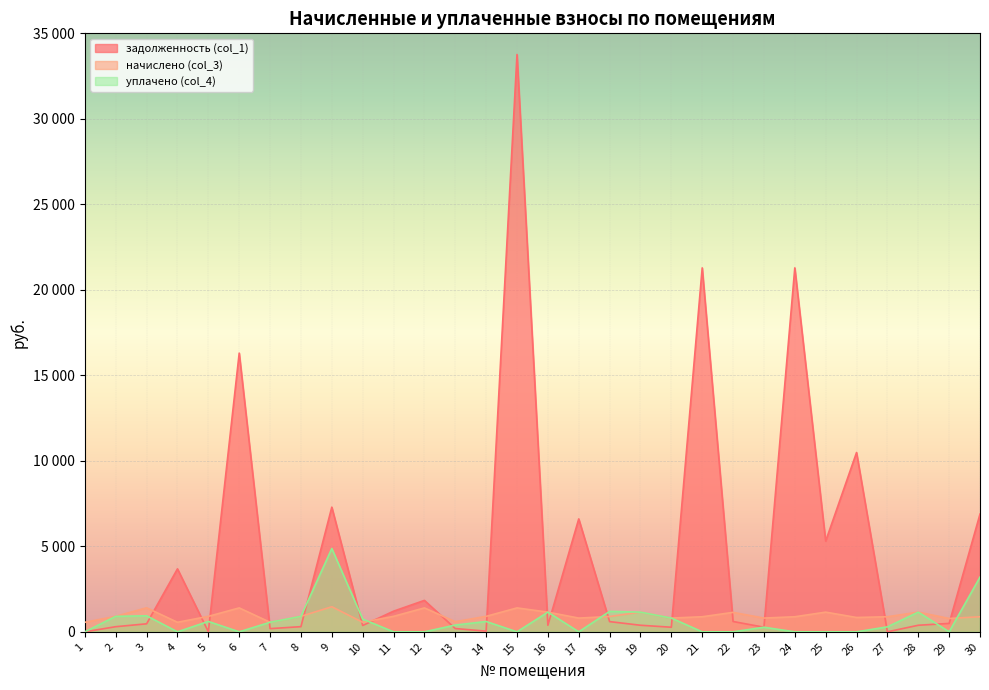

What is the total value across all series at 19?

2684.5